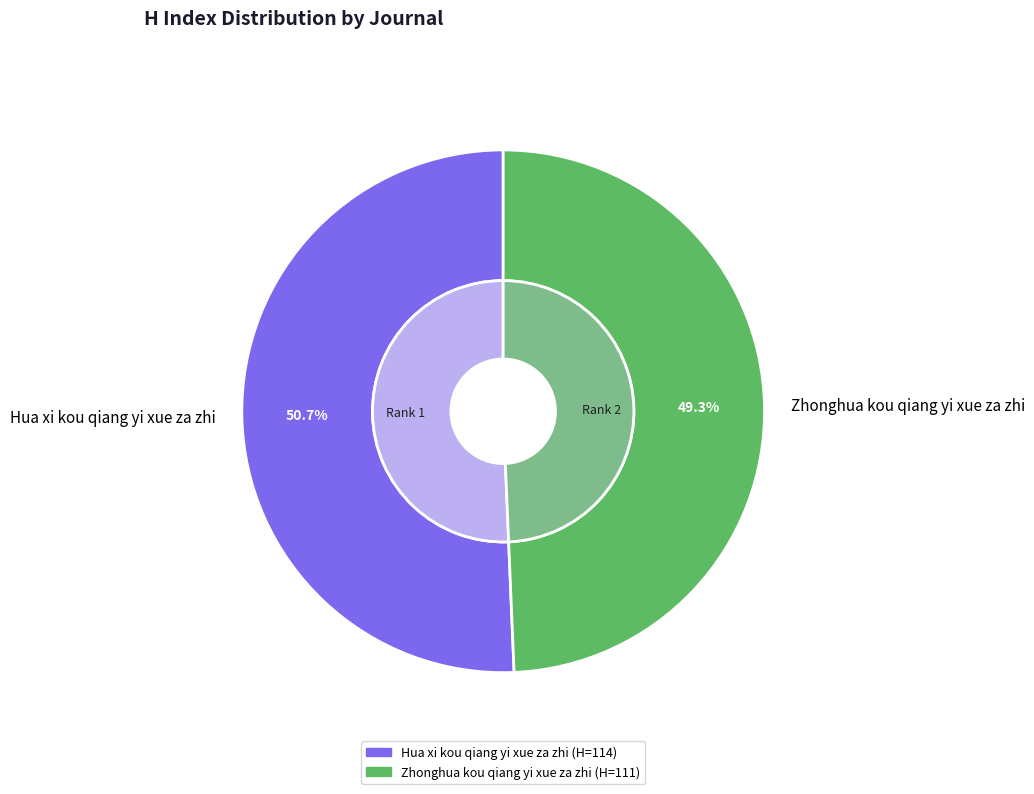

What is the smallest slice in the pie chart?

Zhonghua kou qiang yi xue za zhi